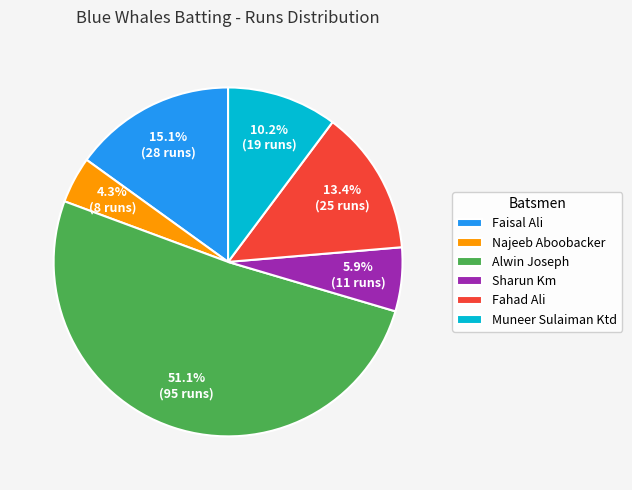

Between Sharun Km and Muneer Sulaiman Ktd, which is larger?

Muneer Sulaiman Ktd